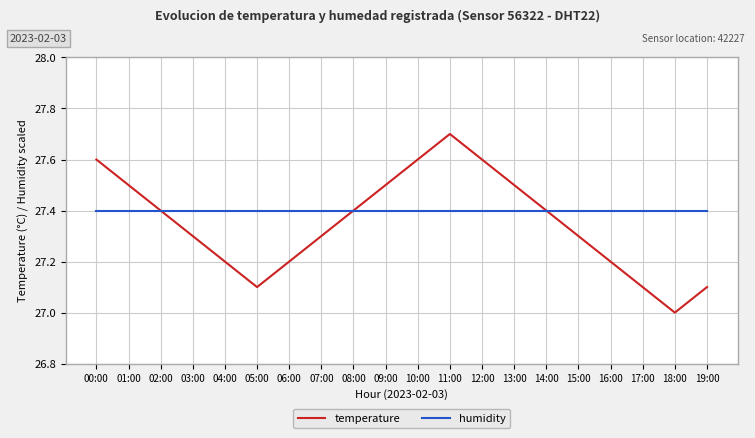

At 17:00, list the series in order from largest to smallest.

humidity, temperature